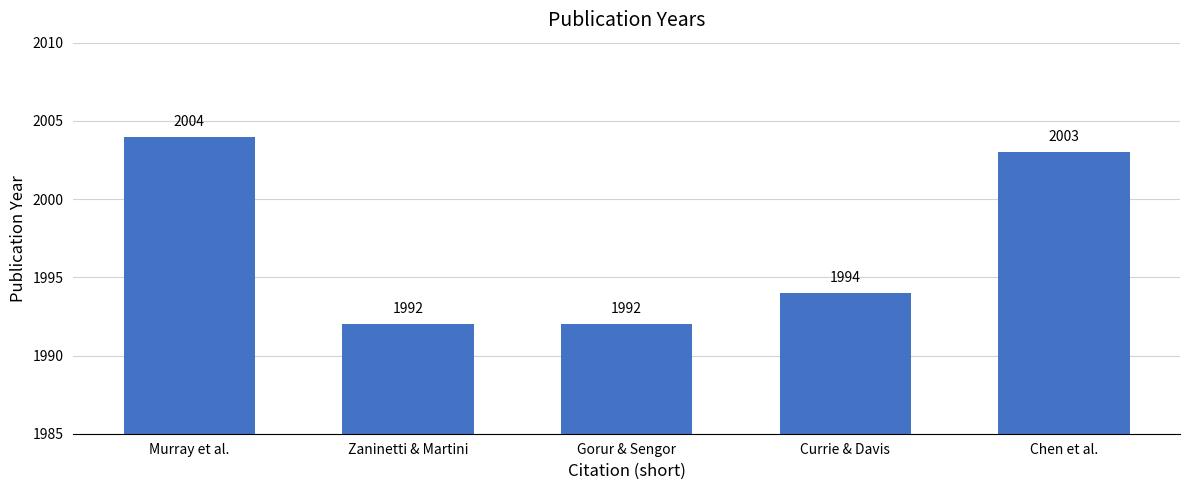

Reading left to right, transcribe all the data shown in this chart.

Murray et al.=2004	Zaninetti & Martini=1992	Gorur & Sengor=1992	Currie & Davis=1994	Chen et al.=2003